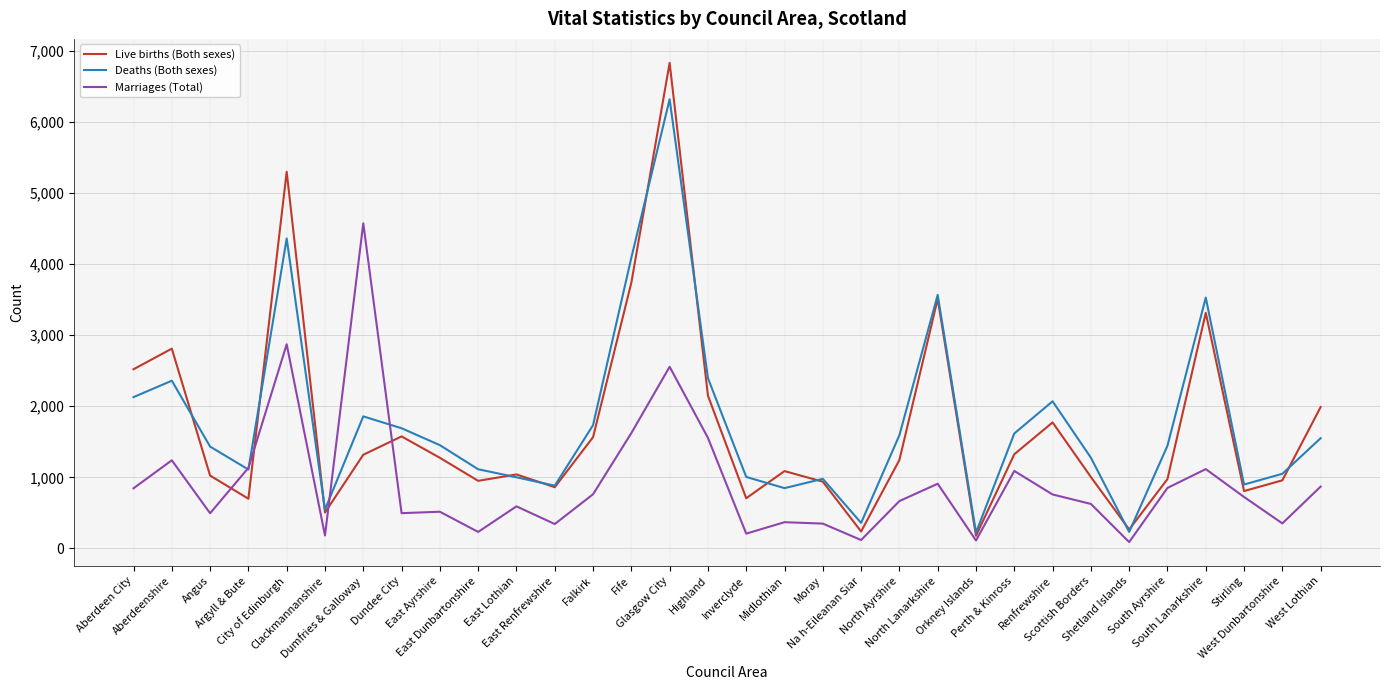

In Deaths (Both sexes), how many points are higher than both neighbors (excluding endpoints)?

8